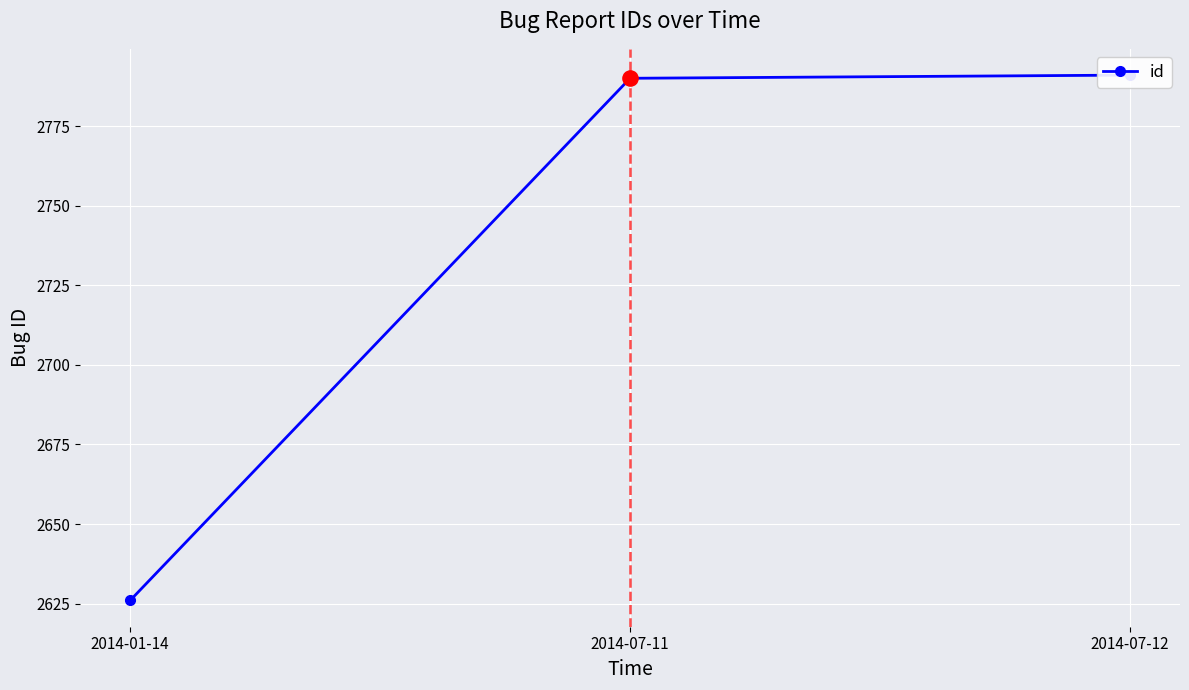

What is the change in value from 2014-01-14 to 2014-07-11?

+164